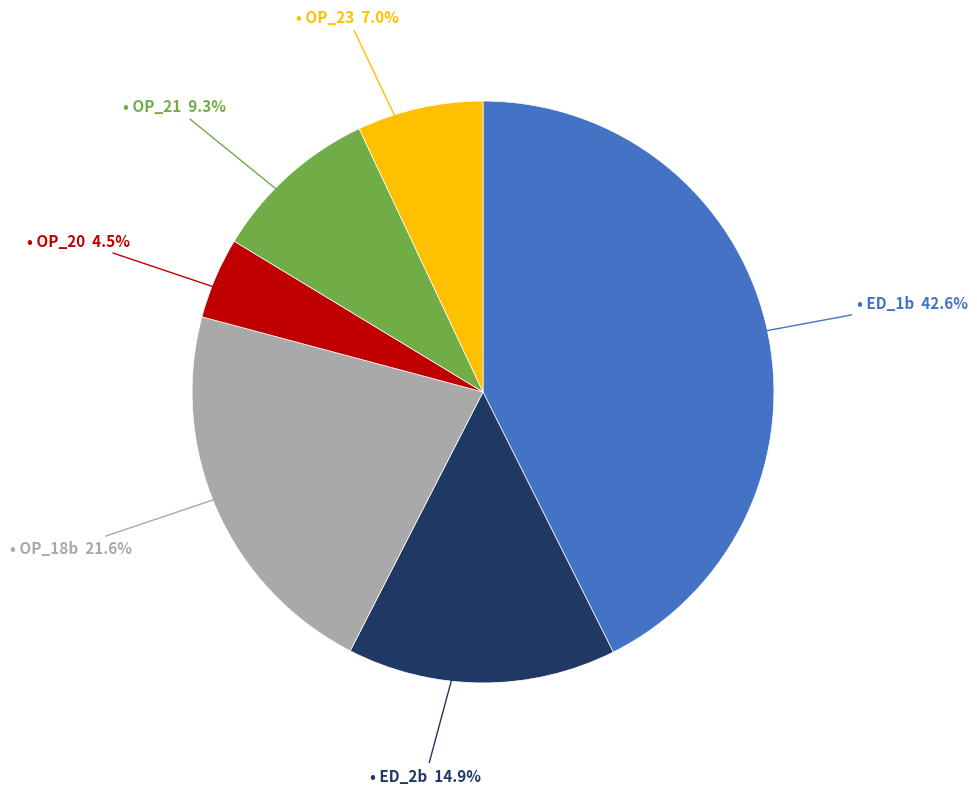

Is there a majority slice in this chart?

No